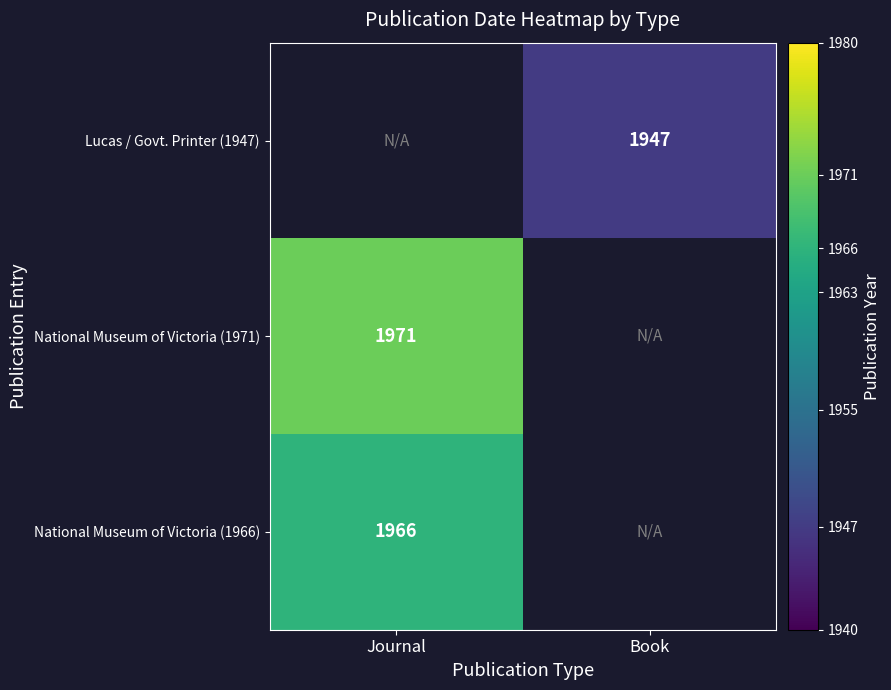

True or false: National Museum of Victoria (1966) has a value of 1966 at Journal.

True